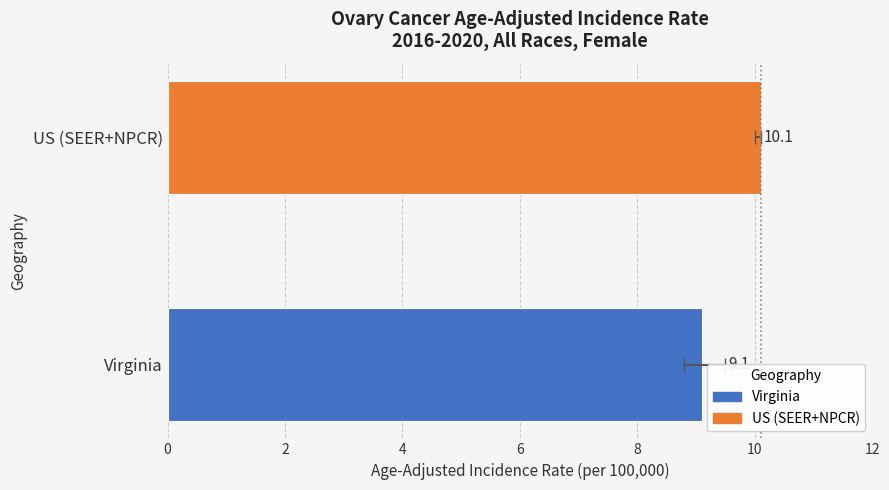

List the labels in order of Lower 95% CI value, smallest first.

Virginia, US (SEER+NPCR)